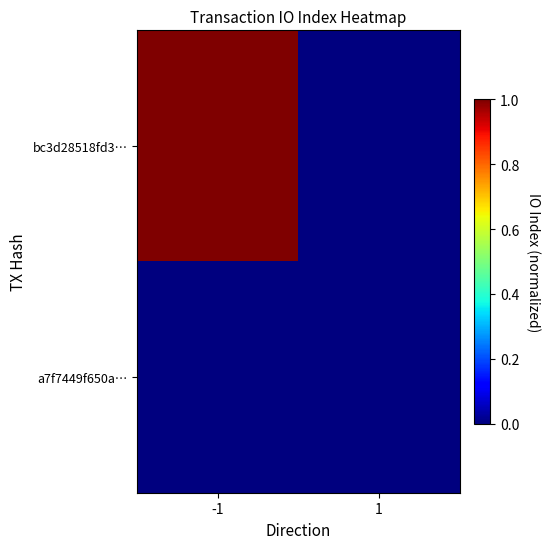

Rank the series by their average value, from lowest to highest.

a7f7449f650a…, bc3d28518fd3…